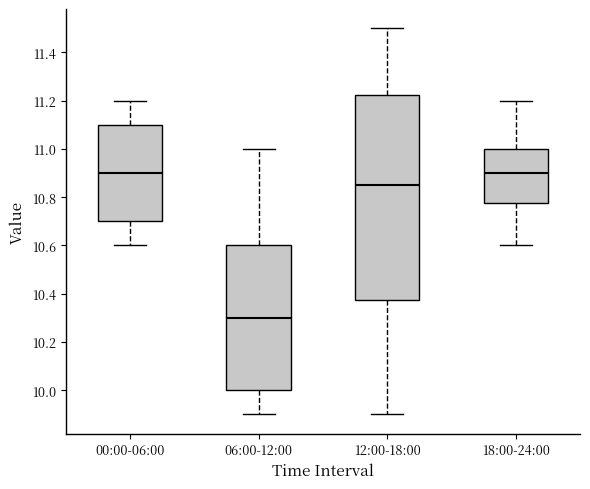

Comparing the boxes themselves (not the whiskers), which one is the tallest?

12:00-18:00